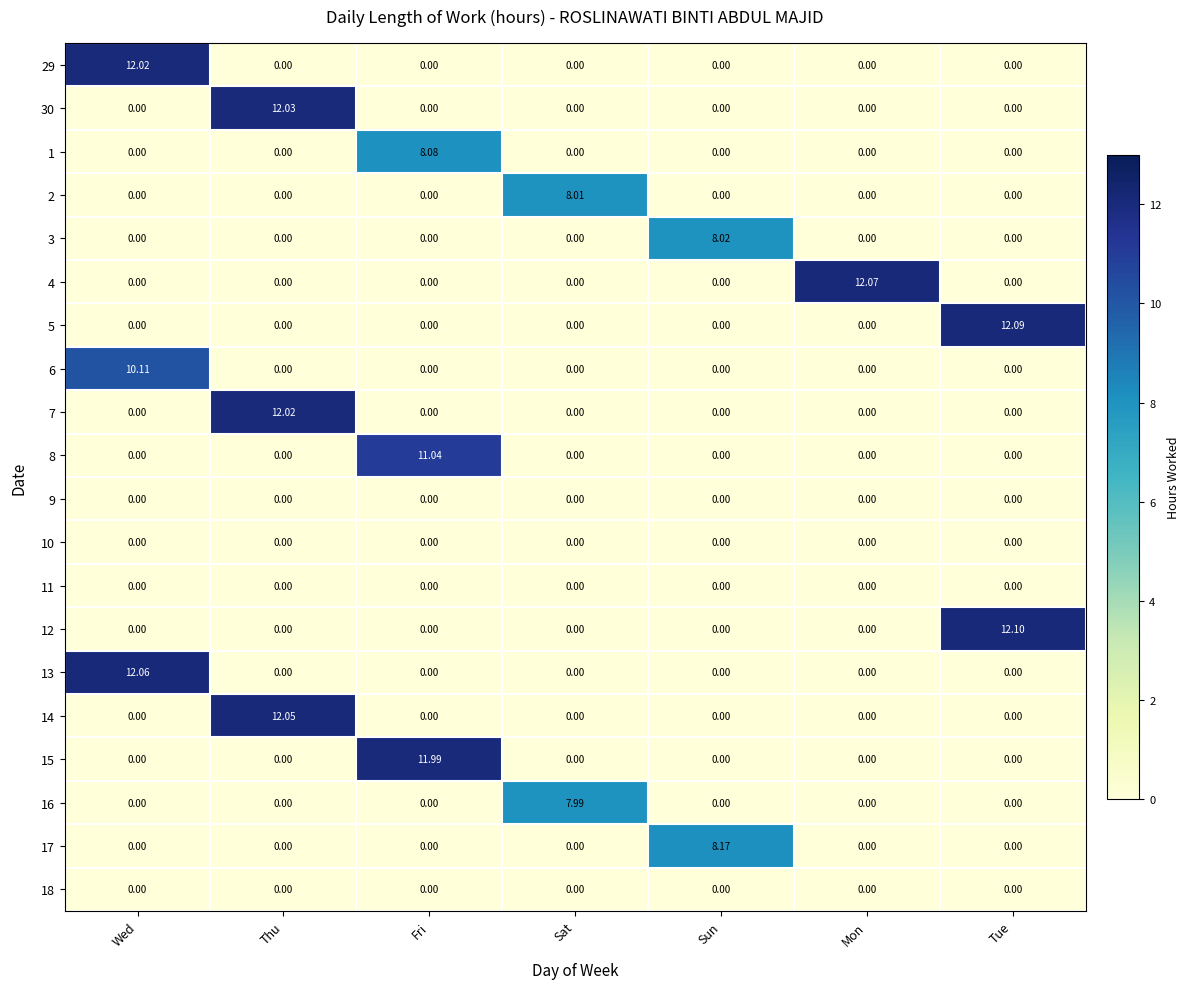

How many positive values does the 13 series have?

1